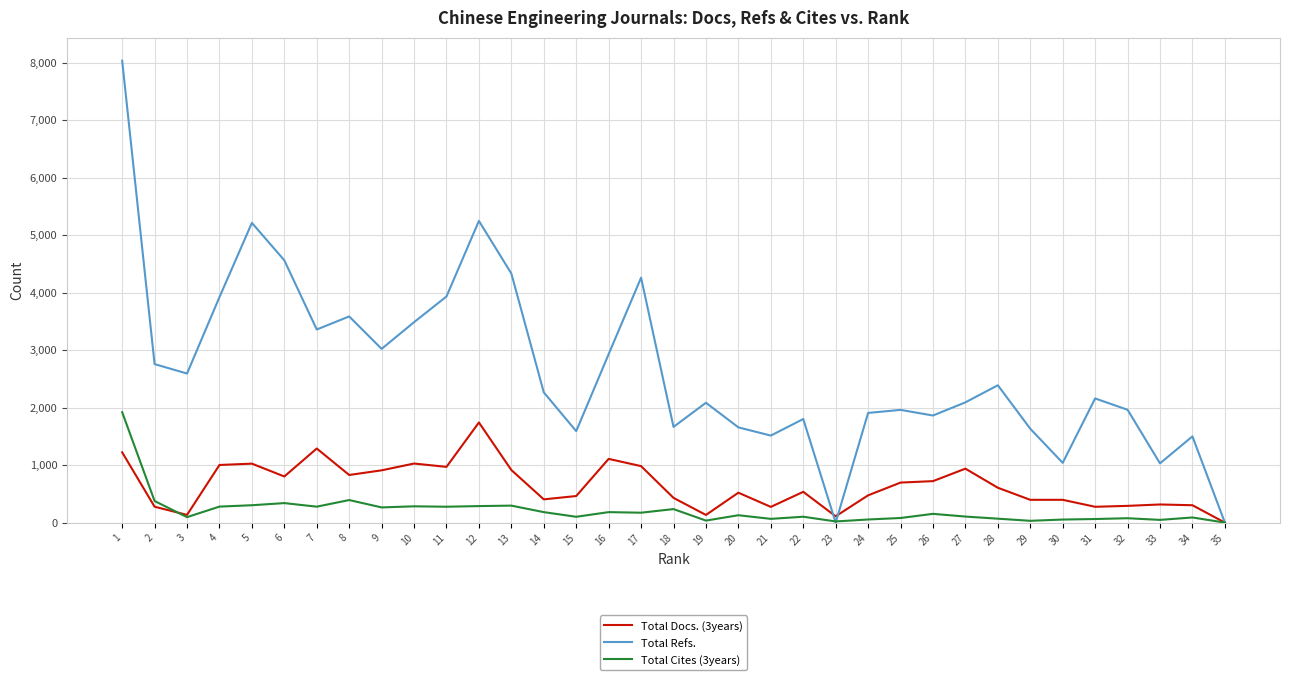

Does the chart display data point markers on the line(s)?

No